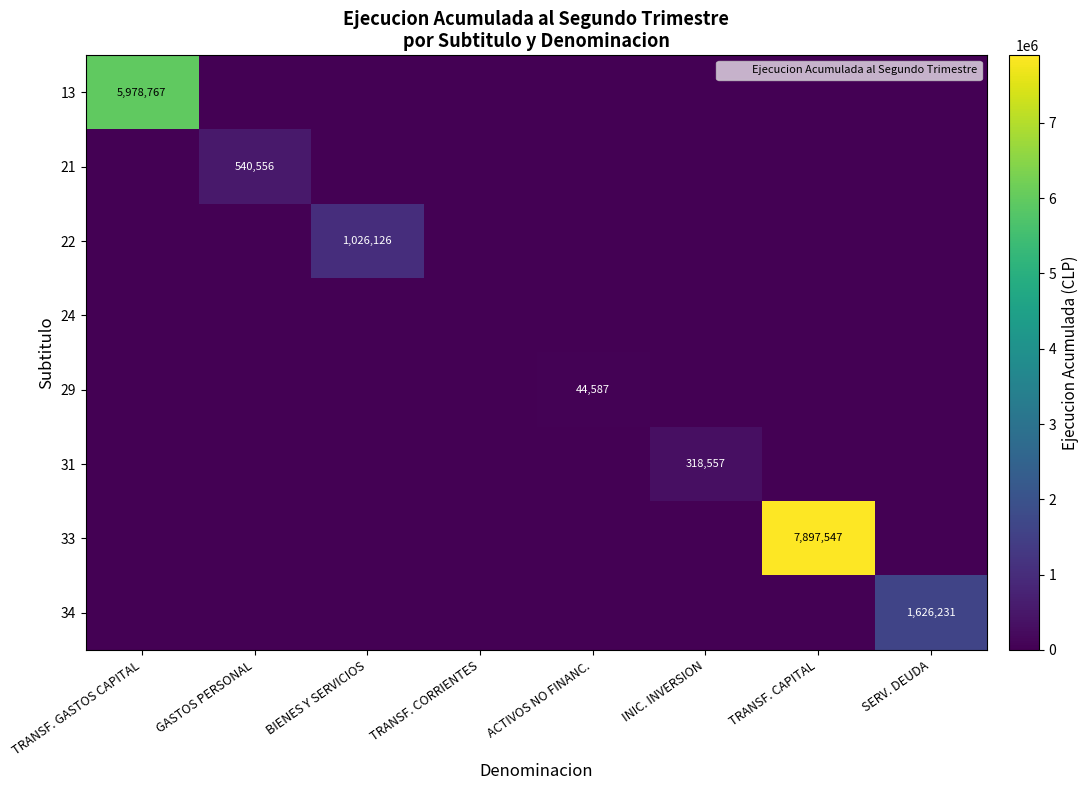

Which category has the lowest value in the 29 series?

TRANSF. GASTOS CAPITAL